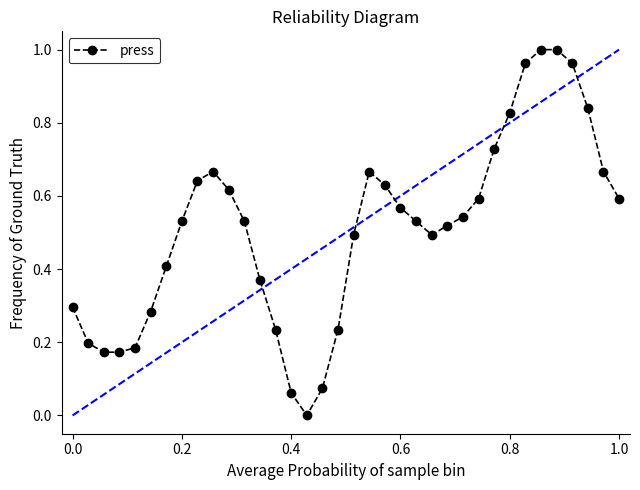

Reading left to right, transcribe all the data shown in this chart.

0.3	0.2	0.2	0.2	0.2	0.3	0.4	0.5	0.6	0.7	0.6	0.5	0.4	0.2	0.1	0.0	0.1	0.2	0.5	0.7	0.6	0.6	0.5	0.5	0.5	0.5	0.6	0.7	0.8	1.0	1.0	1.0	1.0	0.8	0.7	0.6